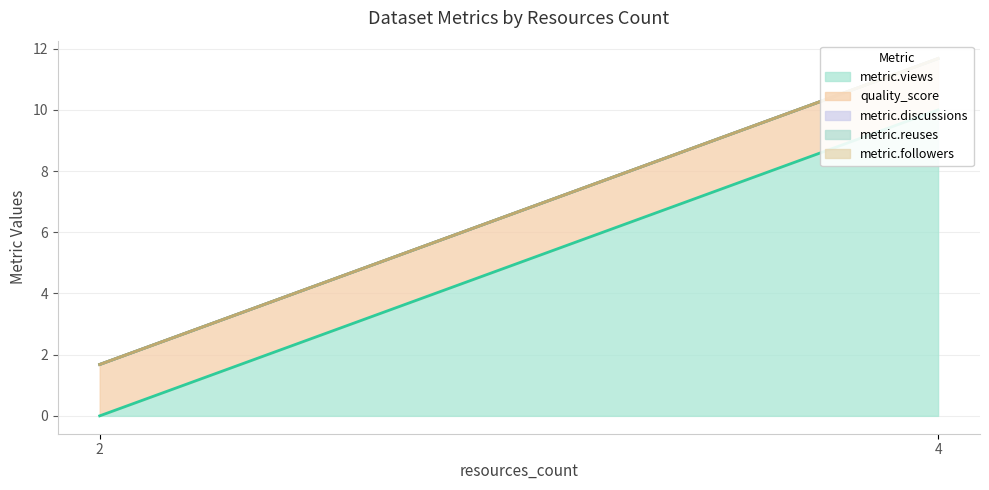

Which has a higher value, 4 or 2?

4